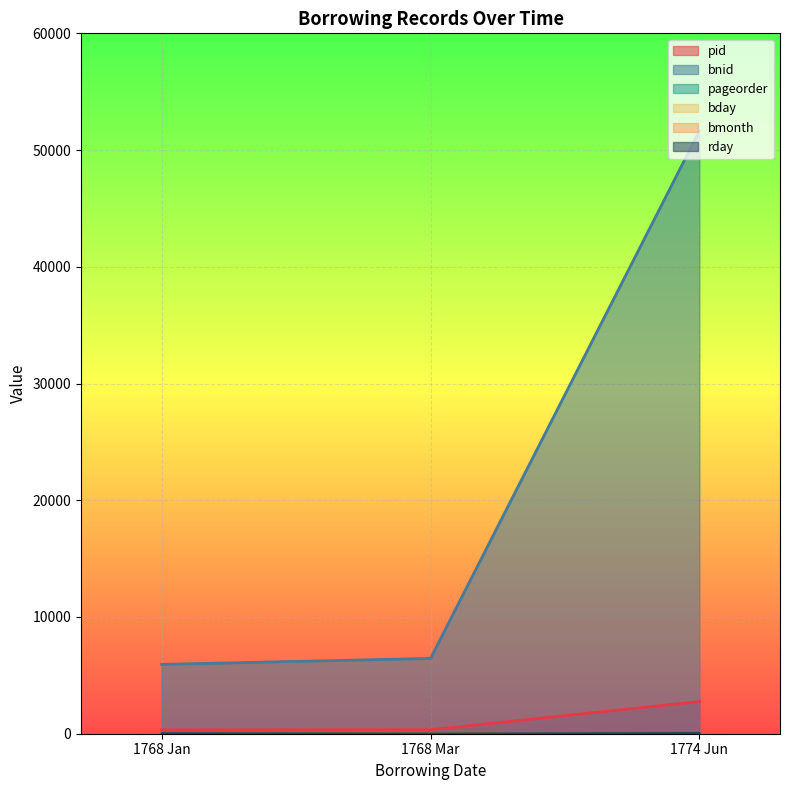

At which label does bnid first exceed 6449?

1774 Jun